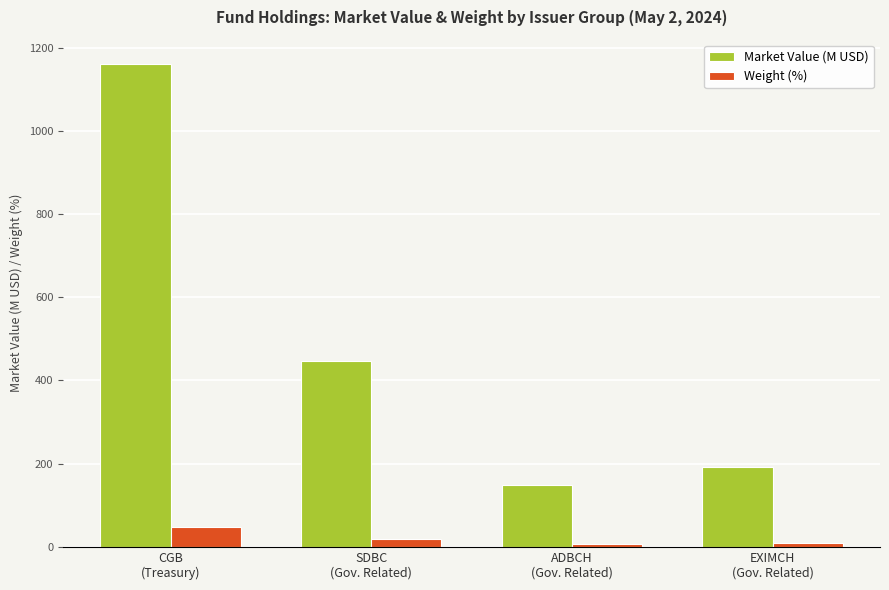

Rank the series by their average value, from lowest to highest.

Weight (%), Market Value (M USD)